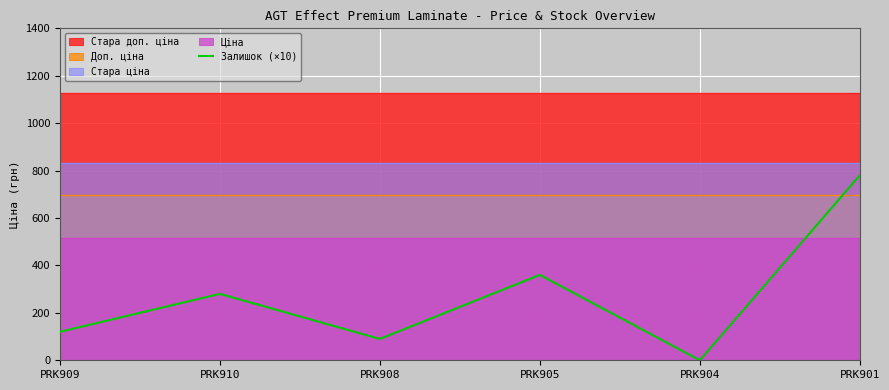

What is the change in value from PRK909 to PRK905?

+240